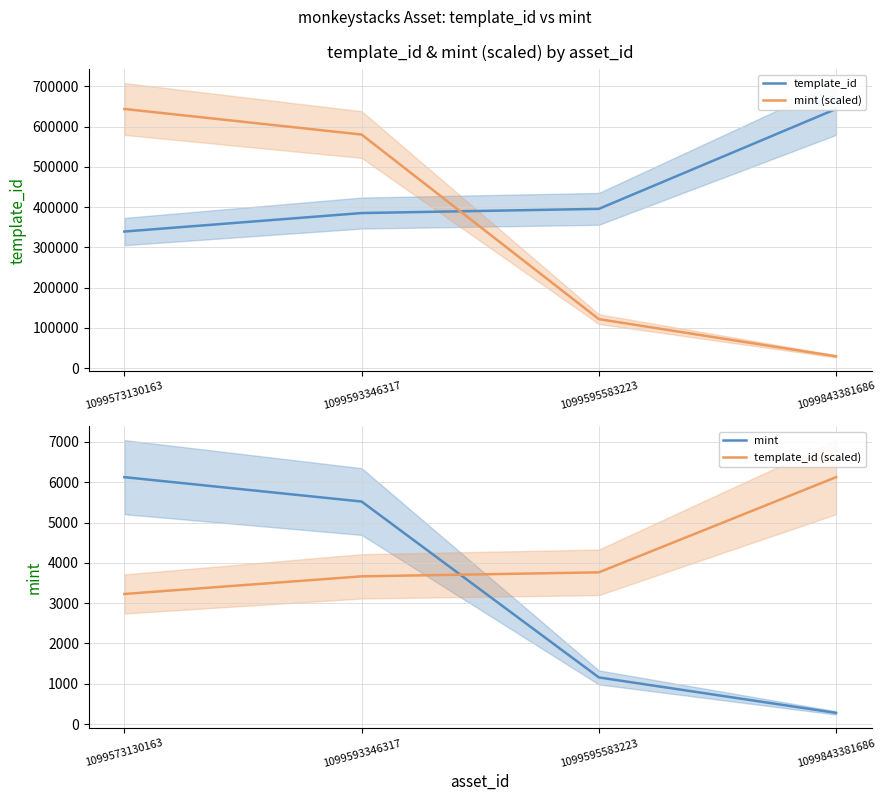

What is the lowest value of the mint (scaled) series?

29207.7